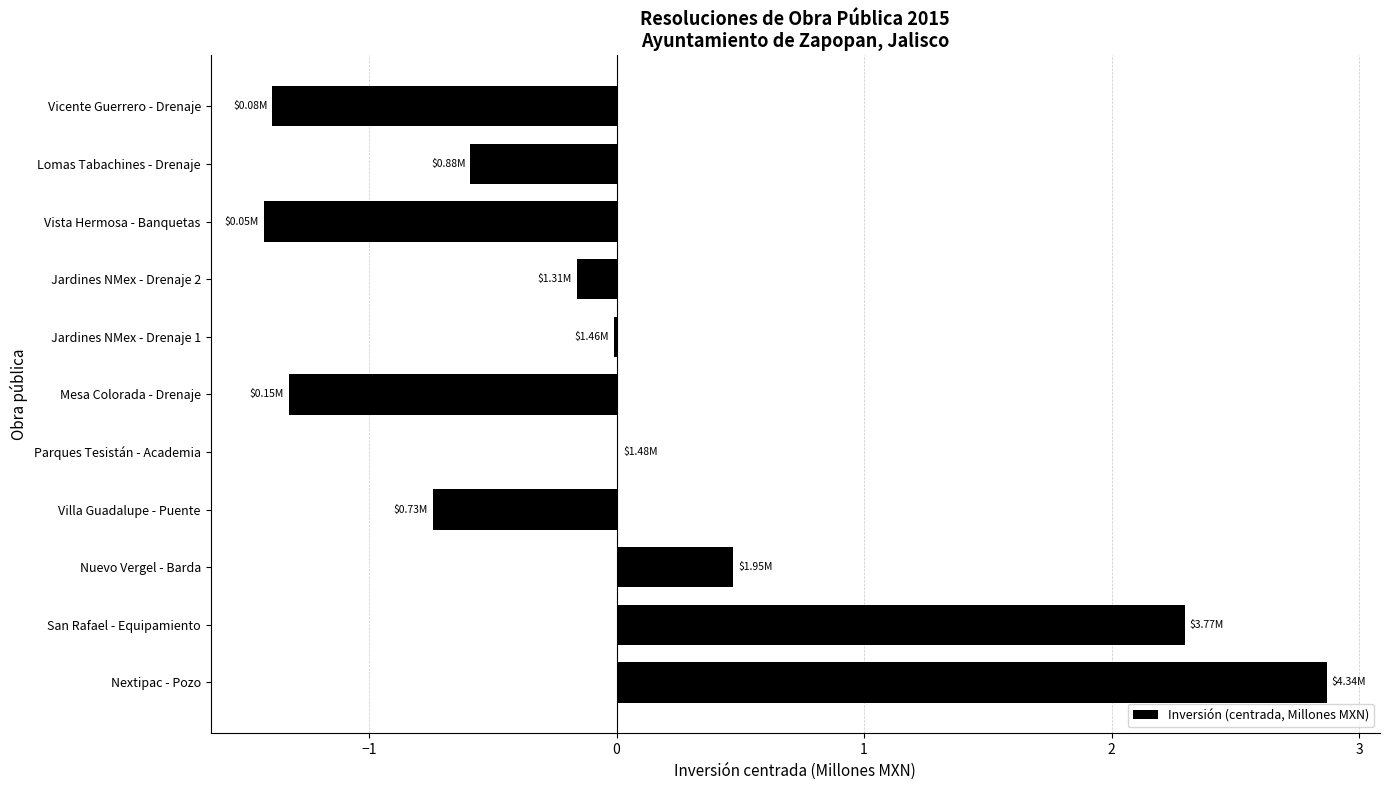

What is the sum of the values at San Rafael - Equipamiento and Mesa Colorada - Drenaje?

1.0